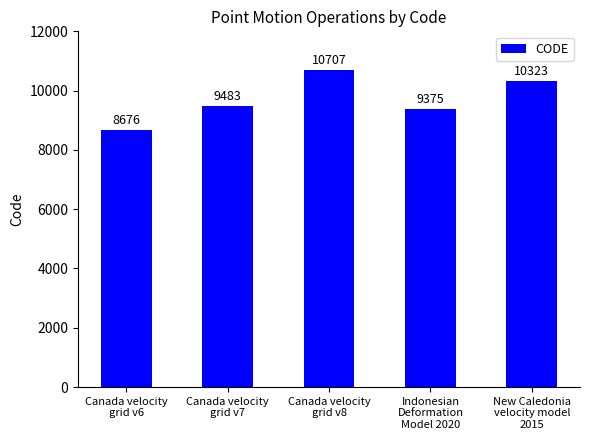

What is the change in value from Canada velocity
grid v8 to Indonesian
Deformation
Model 2020?

-1332